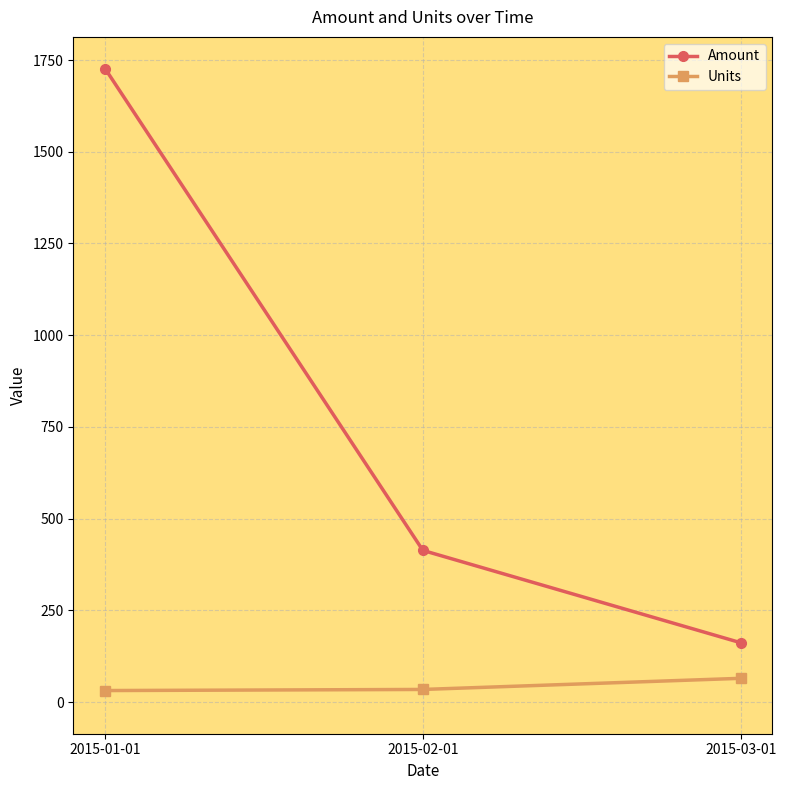

Is it true that Amount equals 2869.2 at 2015-01-01?

False